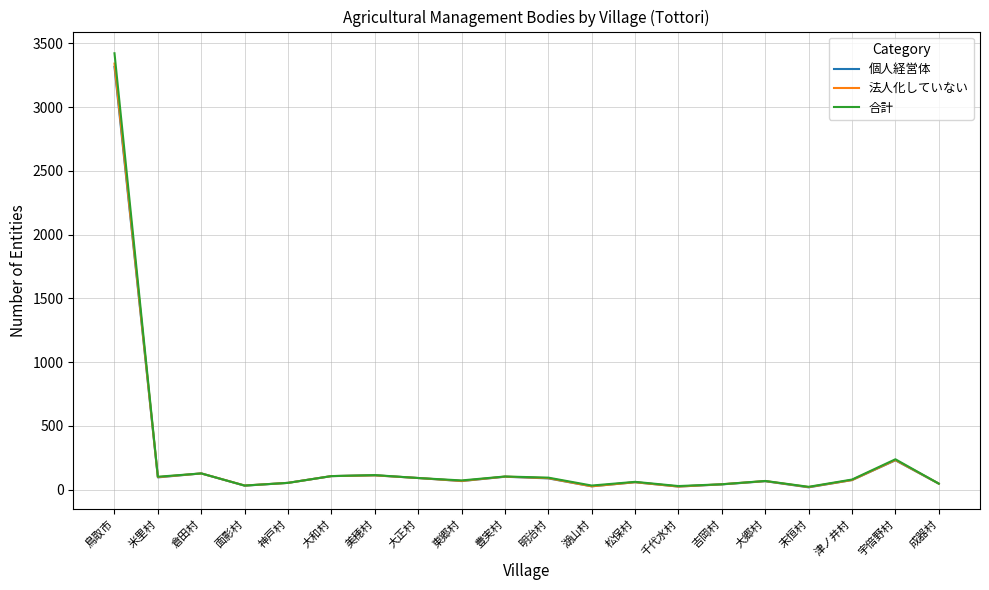

What is the approximate value of 法人化していない at 宇倍野村, to the nearest 100?

200